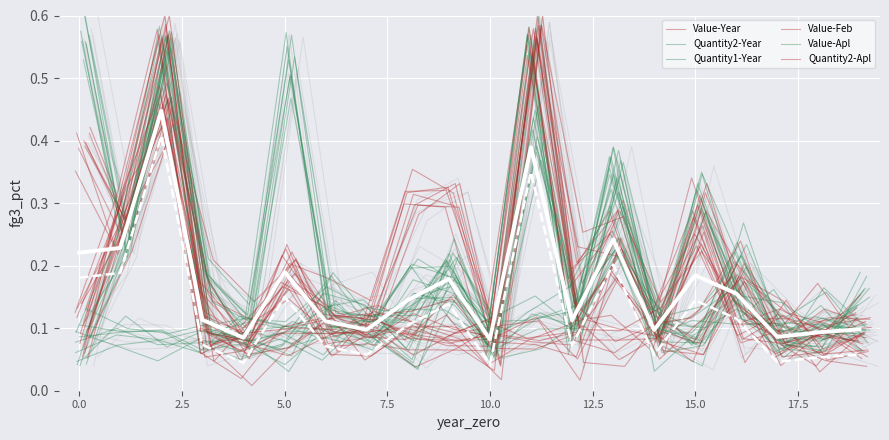

How many lines are shown in the chart?

6